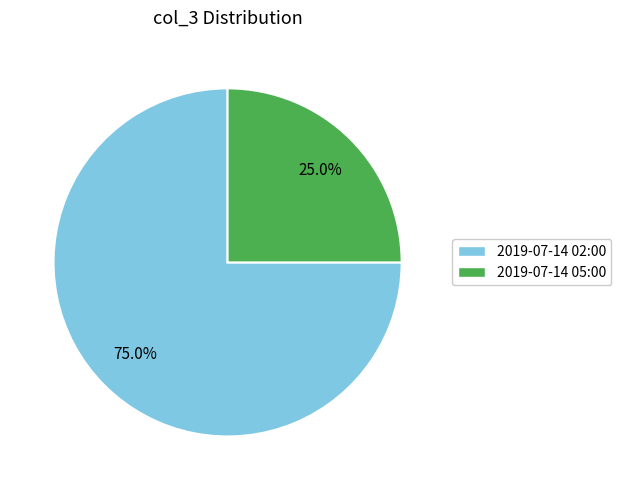

Which slice represents more than half of the pie?

2019-07-14 02:00